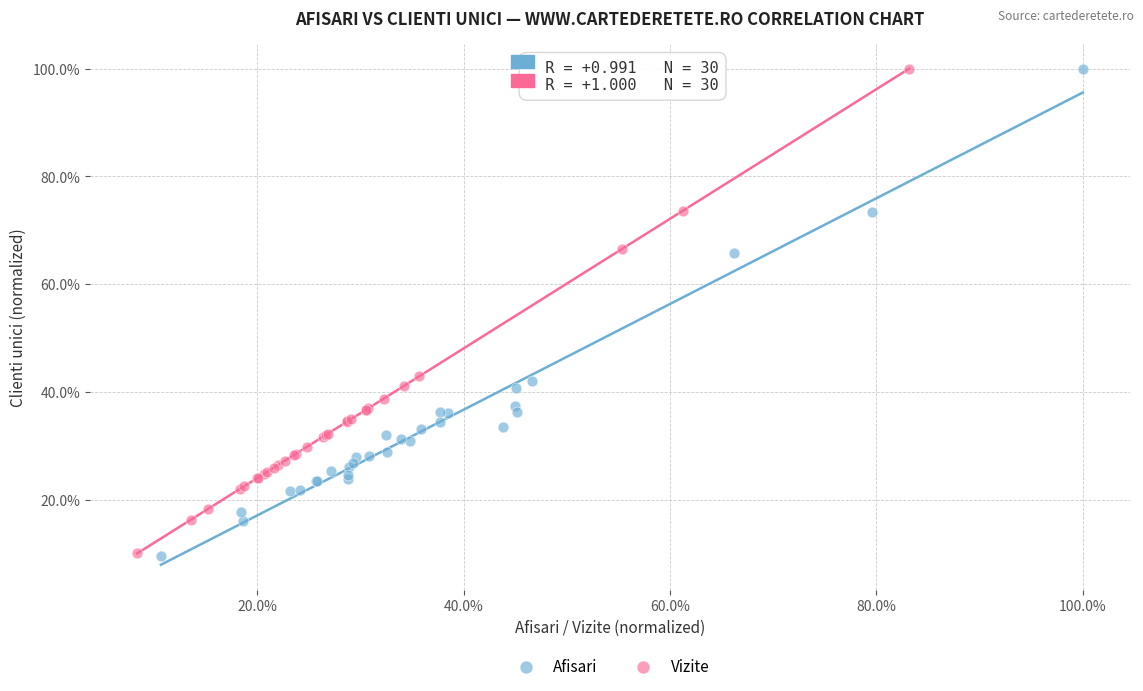

What are all the series names shown in the legend?

Afisari, Vizite